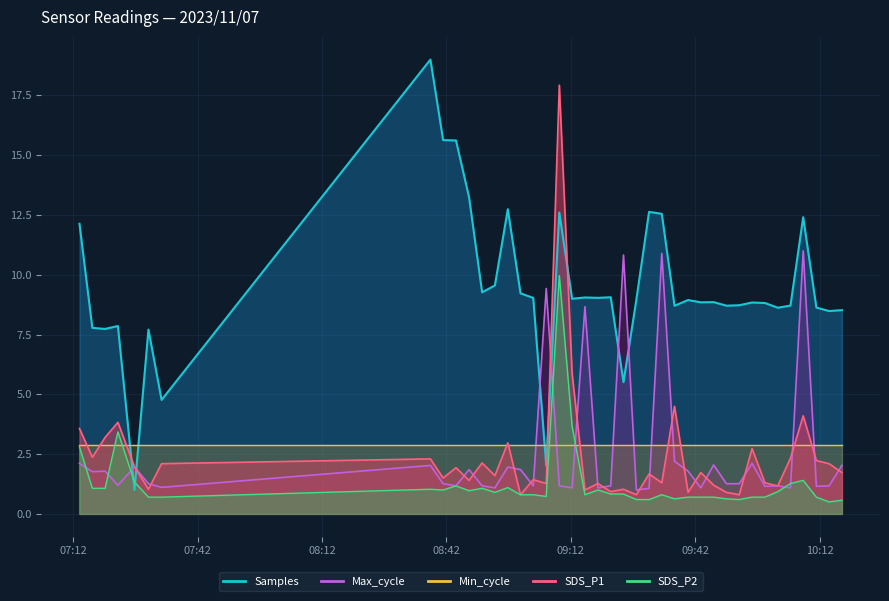

How many times do Samples and SDS_P2 cross each other?

2